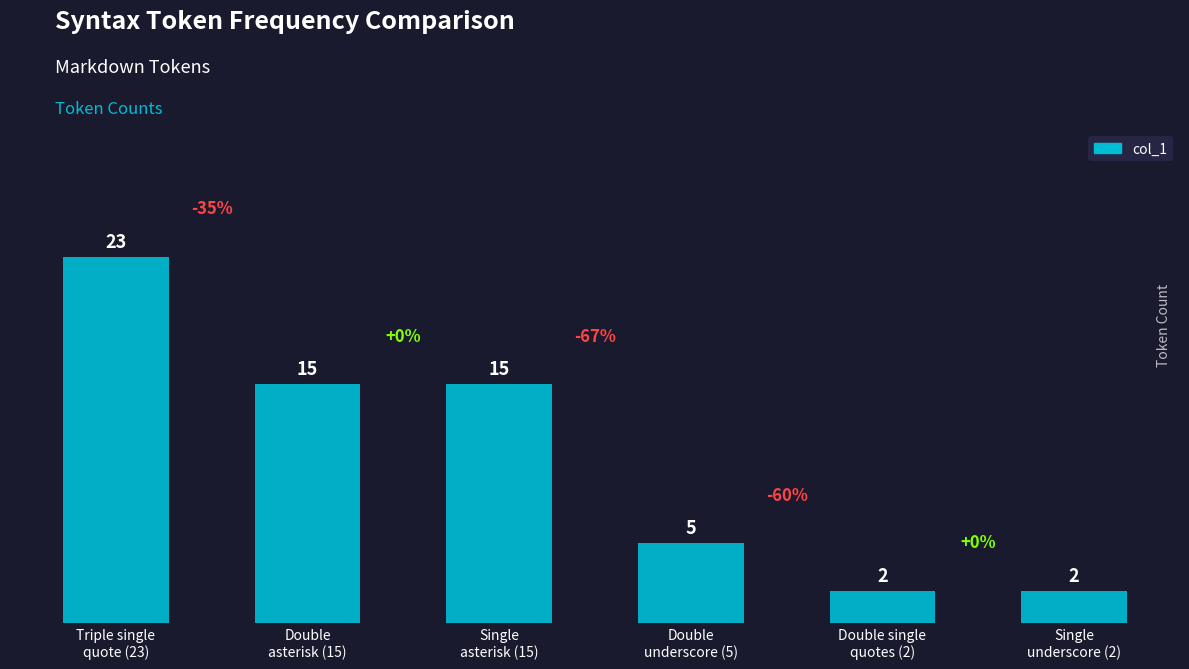

Is it true that the value at Double
underscore (5) is 5?

True